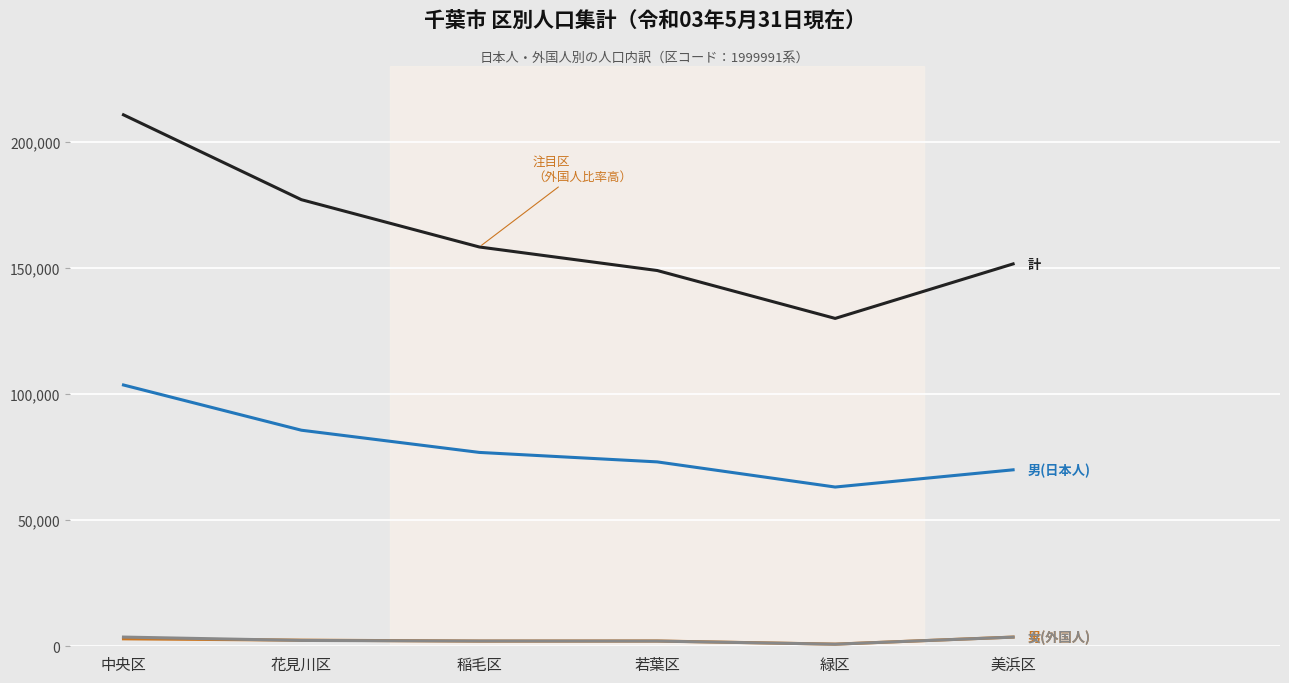

What is the maximum value shown in the chart?

210654